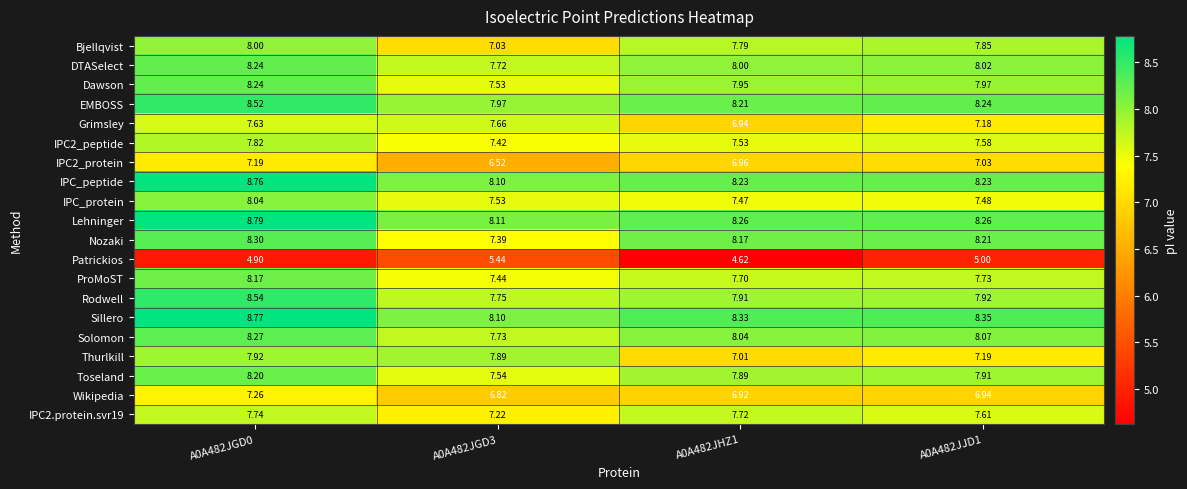

Between A0A482JGD0 and A0A482JGD3, which series saw the biggest shift?

Bjellqvist